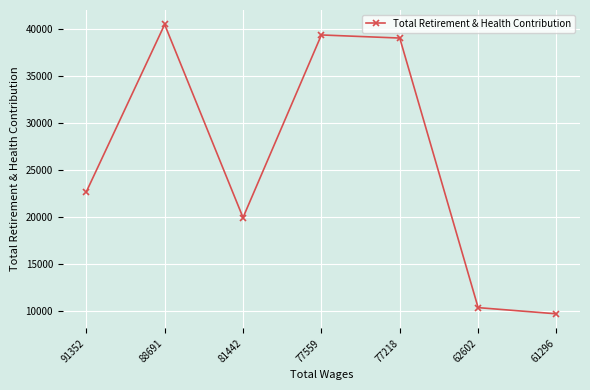

List the labels in order of value, smallest first.

61296, 62602, 81442, 91352, 77218, 77559, 88691